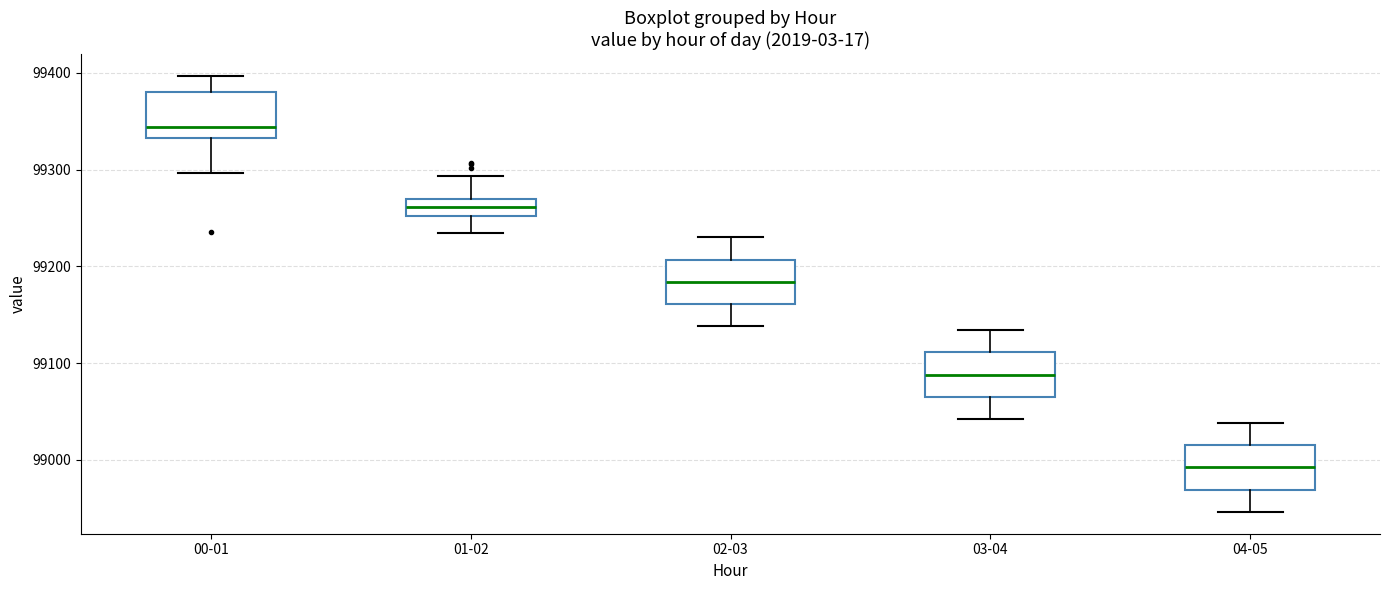

Which box has the lowest median line?

04-05